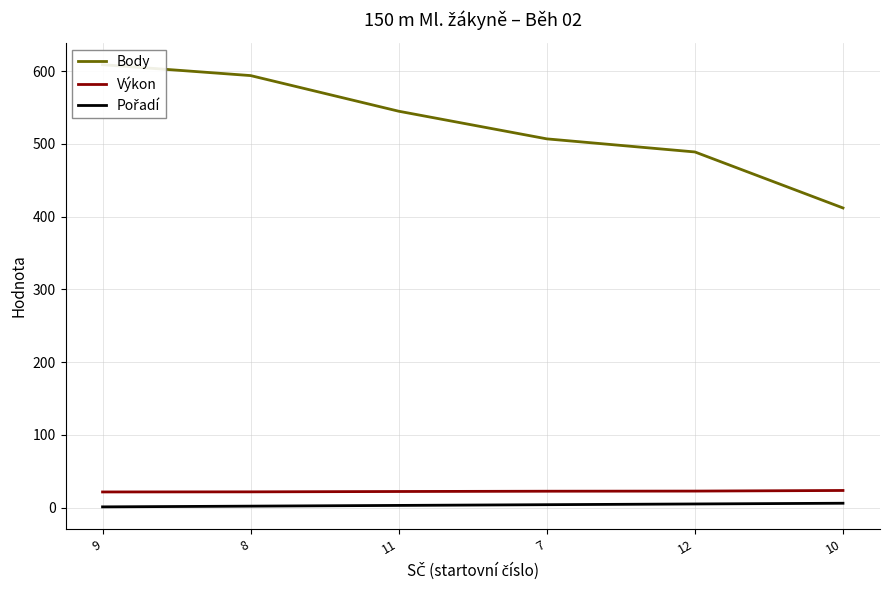

What is the label of the 4th point from the right?

11